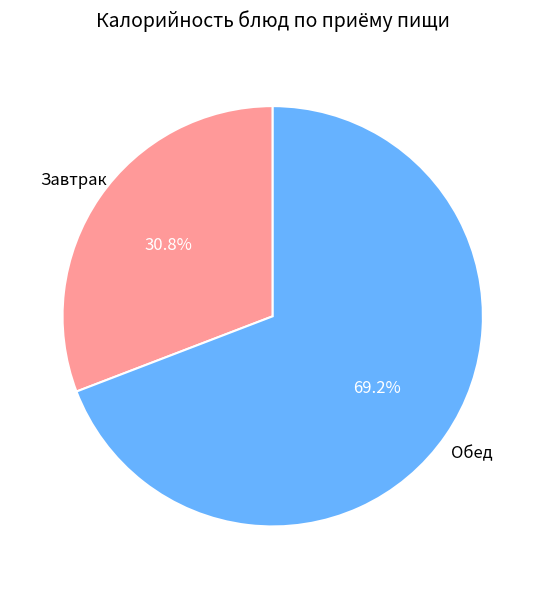

Do Завтрак and Обед together represent more than half of the pie?

Yes